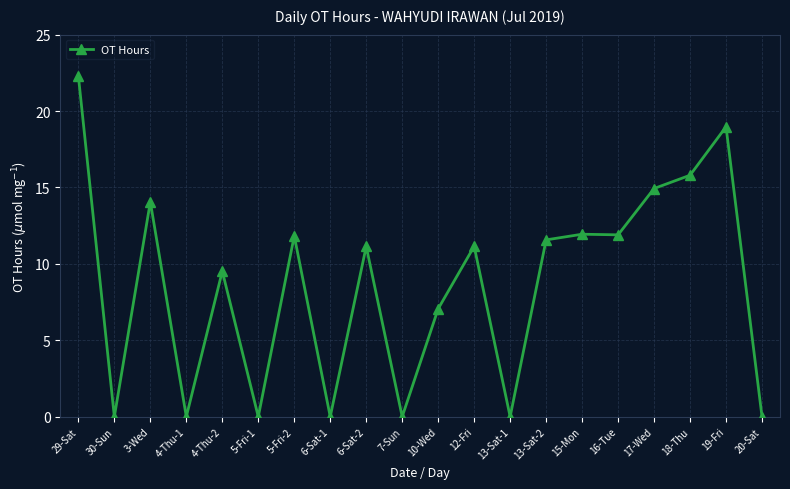

Where is the first local minimum?

30-Sun